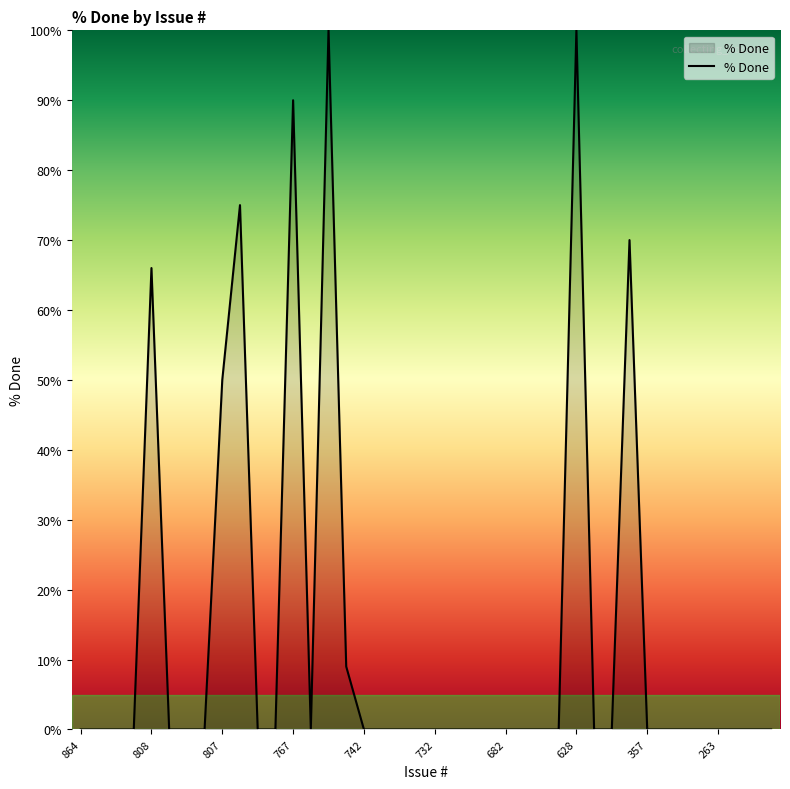

What is the greatest value displayed?

100